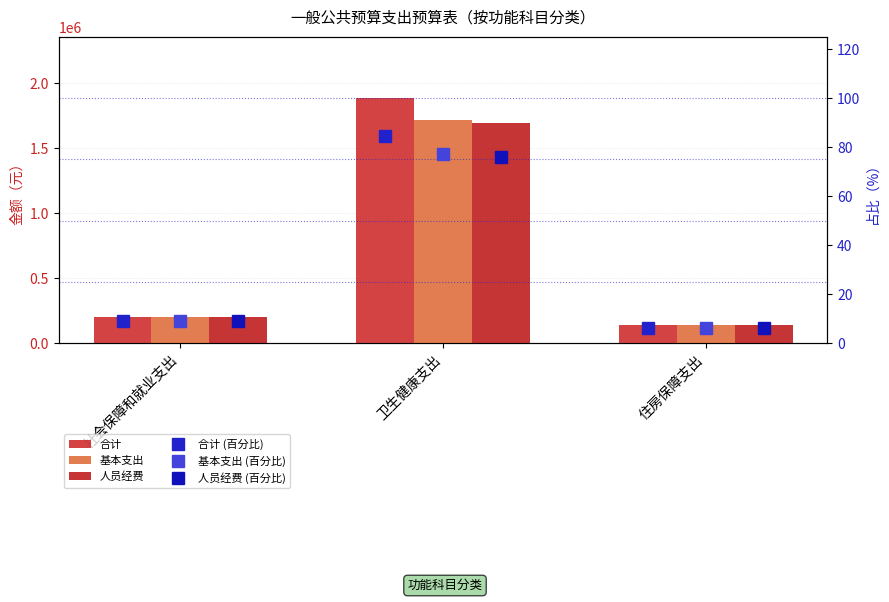

Which label corresponds to the smallest value in the chart?

住房保障支出